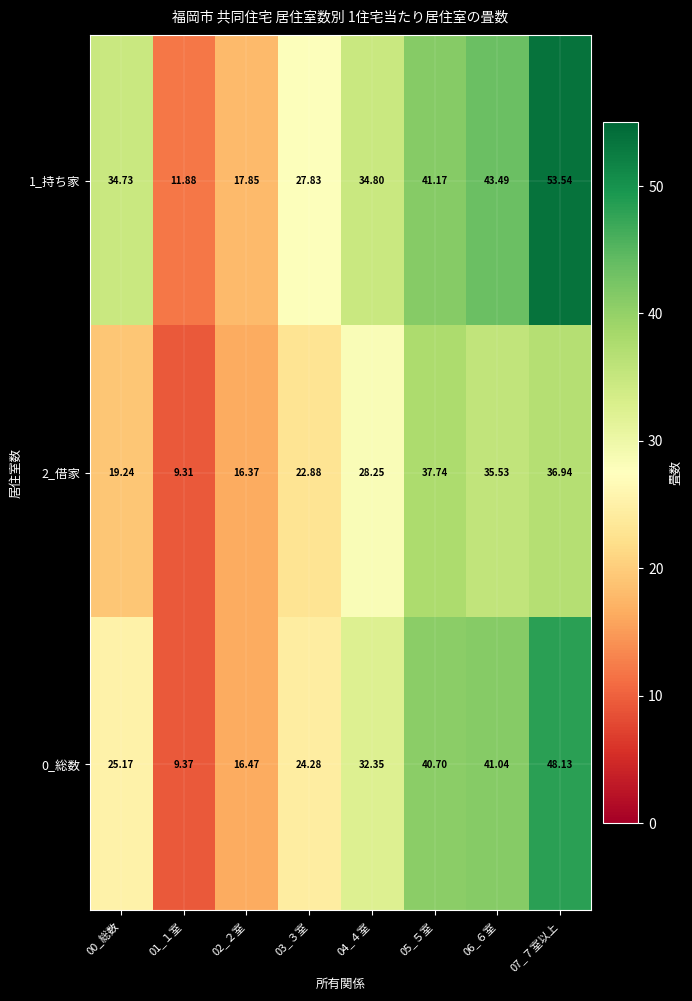

Which category has the lowest value across all series?

01_１室